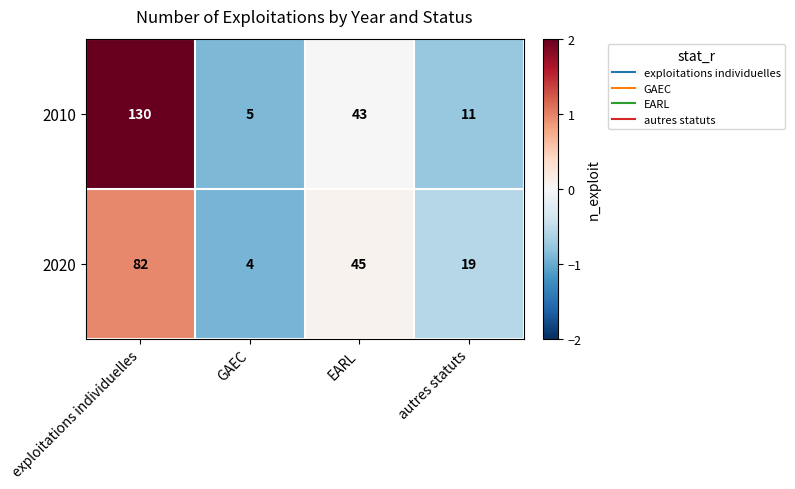

Reading left to right, transcribe all the data shown in this chart.

2010: 130	5	43	11
2020: 82	4	45	19